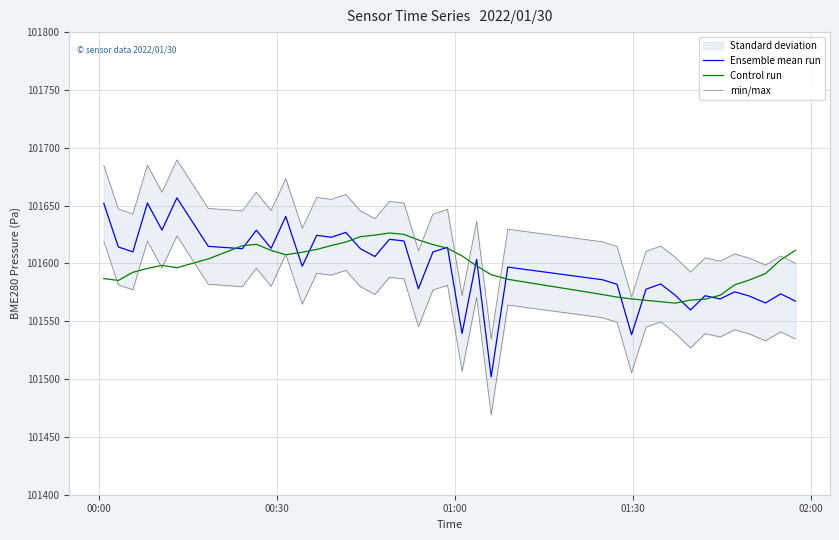

Reading left to right, transcribe all the data shown in this chart.

Ensemble mean run: 101652.0	101614.2	101610.0	101652.2	101628.8	101656.7	101614.8	101612.7	101628.7	101613.0	101640.6	101597.6	101624.3	101622.6	101626.8	101612.7	101606.0	101620.8	101619.4	101578.1	101609.9	101613.9	101539.4	101603.5	101501.8	101596.8	101585.9	101581.9	101538.3	101577.7	101582.2	101572.4	101559.7	101572.1	101569.2	101575.4	101571.8	101565.8	101573.7	101567.4
Control run: 101586.9	101585.3	101592.3	101595.7	101598.3	101596.3	101603.9	101615.3	101616.5	101611.3	101607.5	101609.7	101612.1	101615.5	101618.5	101623.1	101624.5	101626.3	101625.1	101620.3	101616.3	101613.1	101606.5	101597.9	101590.3	101586.3	101573.1	101570.9	101569.3	101568.1	101566.9	101565.7	101568.3	101569.1	101572.5	101581.5	101585.7	101591.3	101603.1	101611.3
min/max: 101684.8	101647.0	101642.8	101685.0	101661.6	101689.5	101647.5	101645.5	101661.5	101645.8	101673.4	101630.4	101657.1	101655.4	101659.6	101645.5	101638.8	101653.6	101652.2	101610.9	101642.7	101646.7	101572.2	101636.3	101534.6	101629.6	101618.7	101614.7	101571.1	101610.5	101615.0	101605.2	101592.5	101604.9	101602.0	101608.2	101604.5	101598.6	101606.5	101600.2